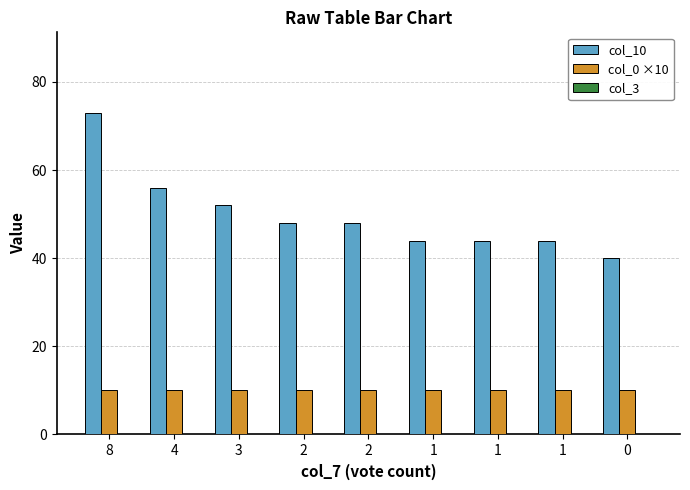

How many categories are shown in the chart?

9